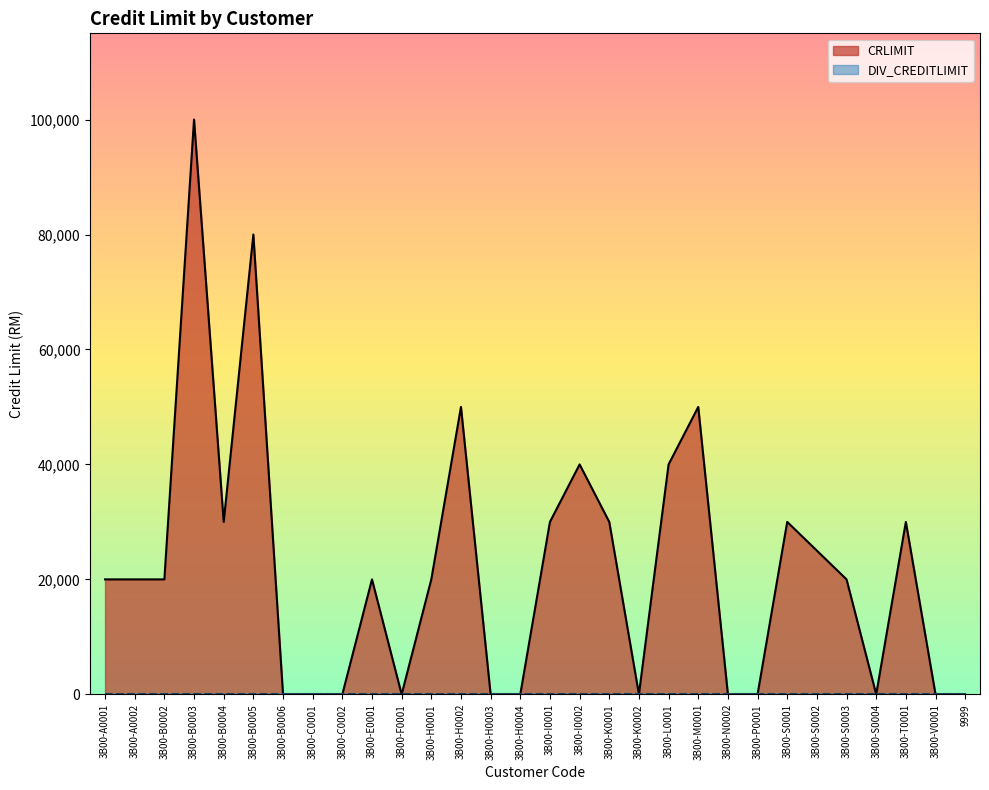

What is the change in value from 3B00-B0002 to 3B00-B0006?

-20000